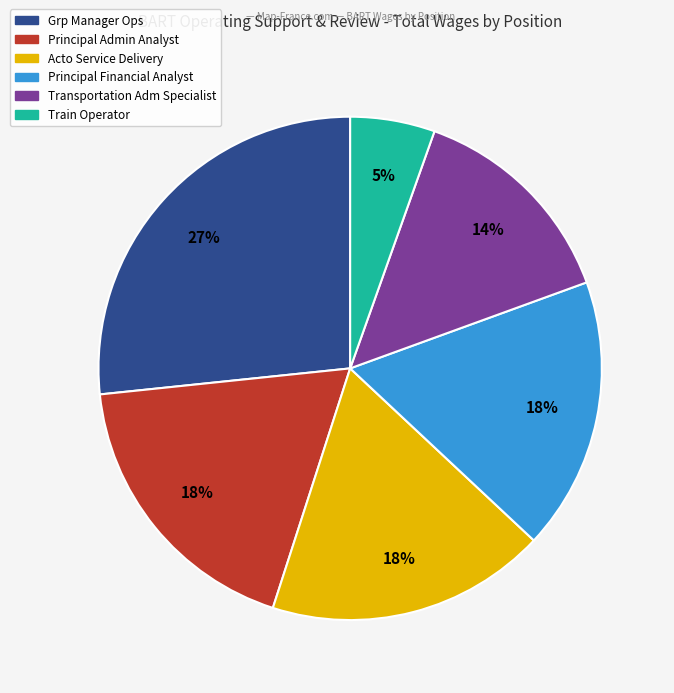

How many segments does this pie chart have?

6